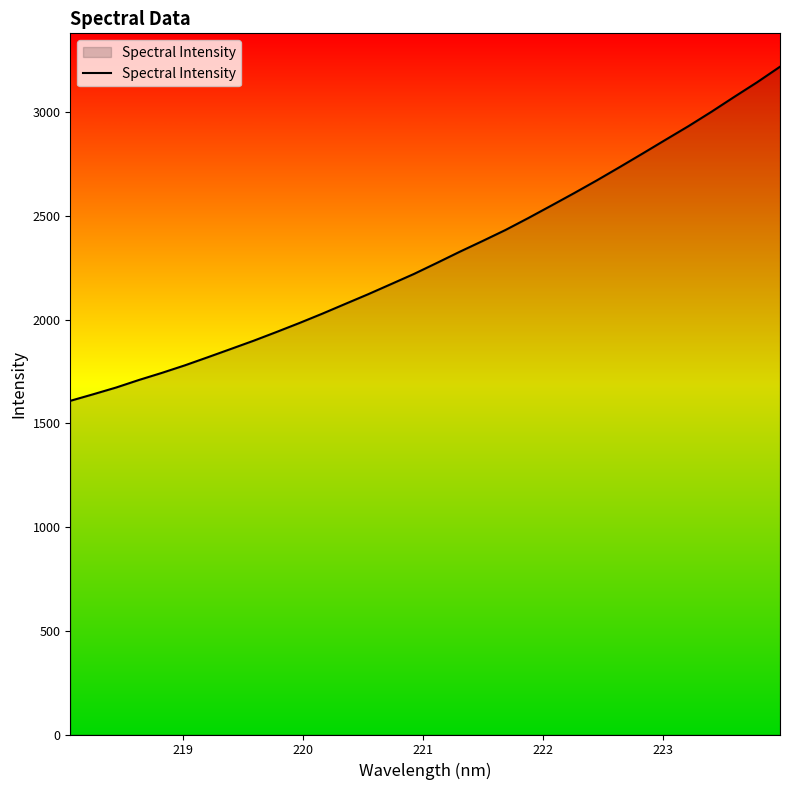

What is the difference between the maximum and minimum values?

1610.6